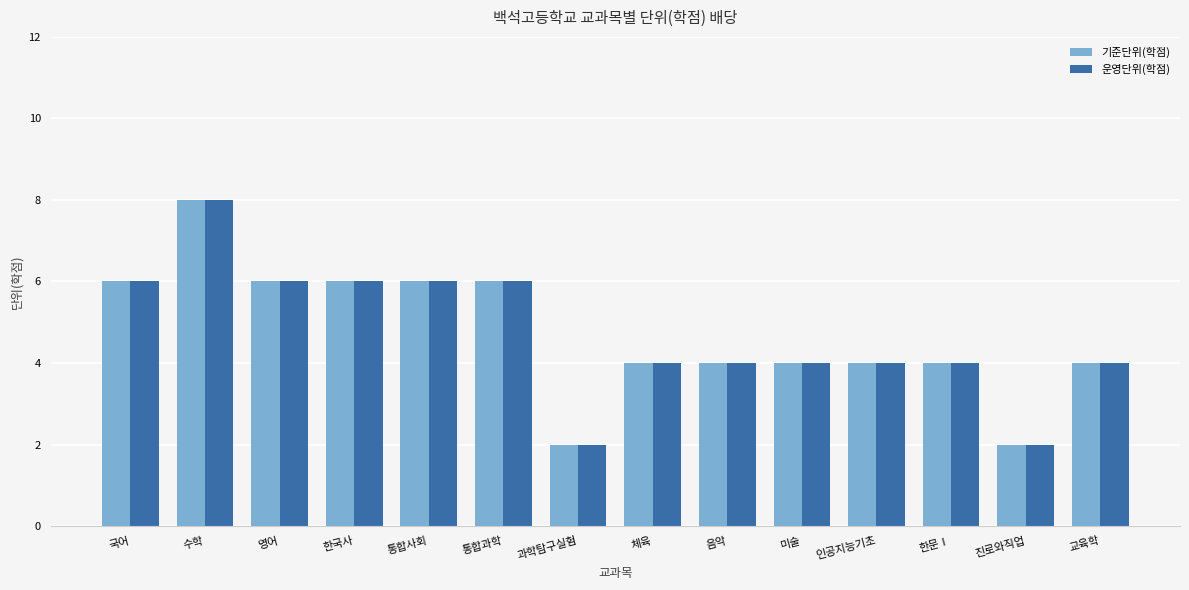

The value of 기준단위(학점) at 음악 is 4. True or false?

True